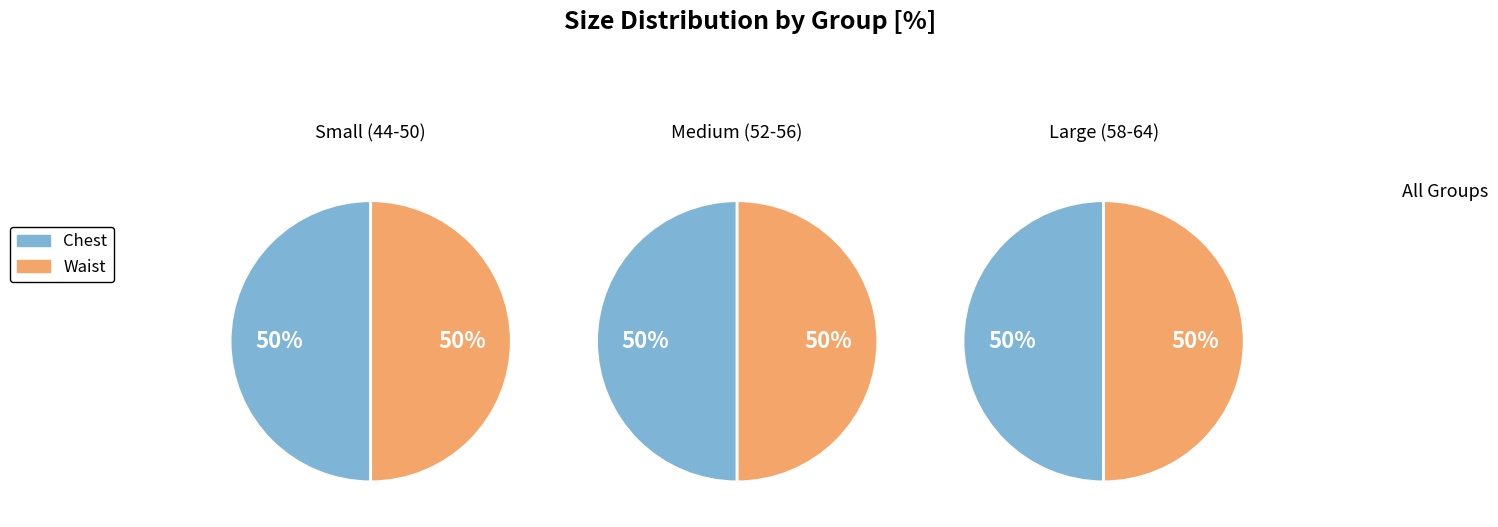

Combined, do 60 and 58 account for over 50%?

No